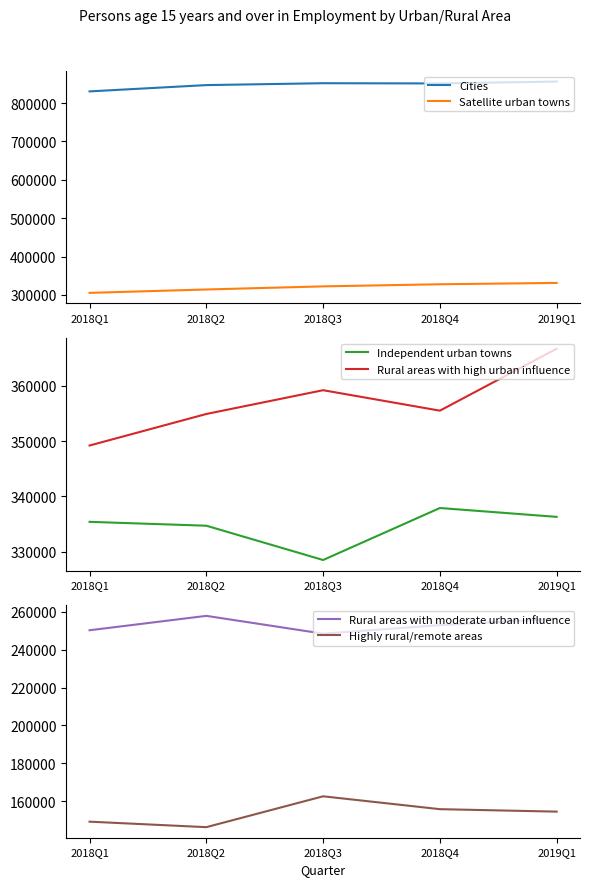

What is the difference between the highest and lowest values at 2018Q4?

695200